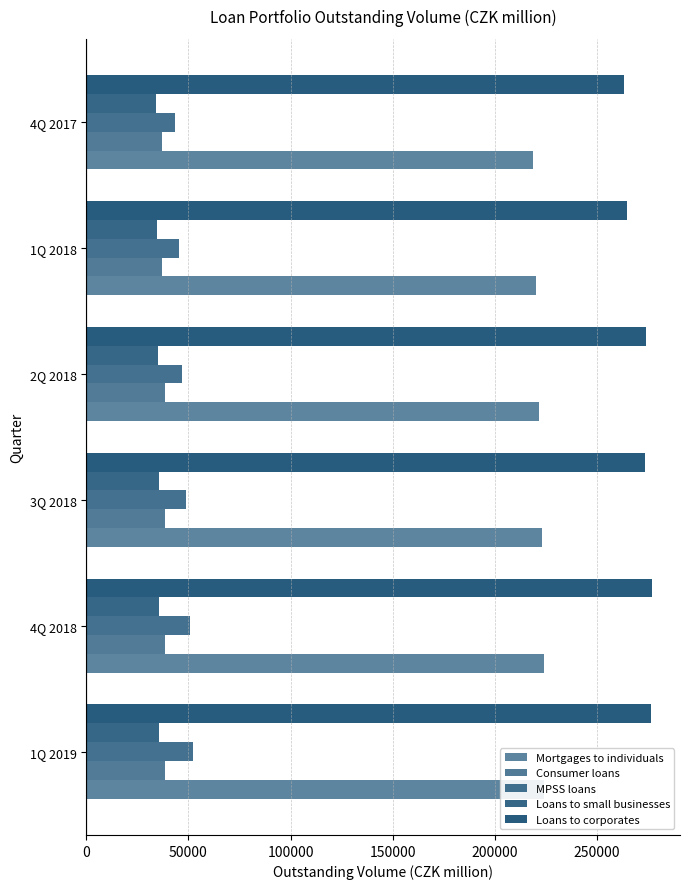

What is the smallest value displayed?

34100